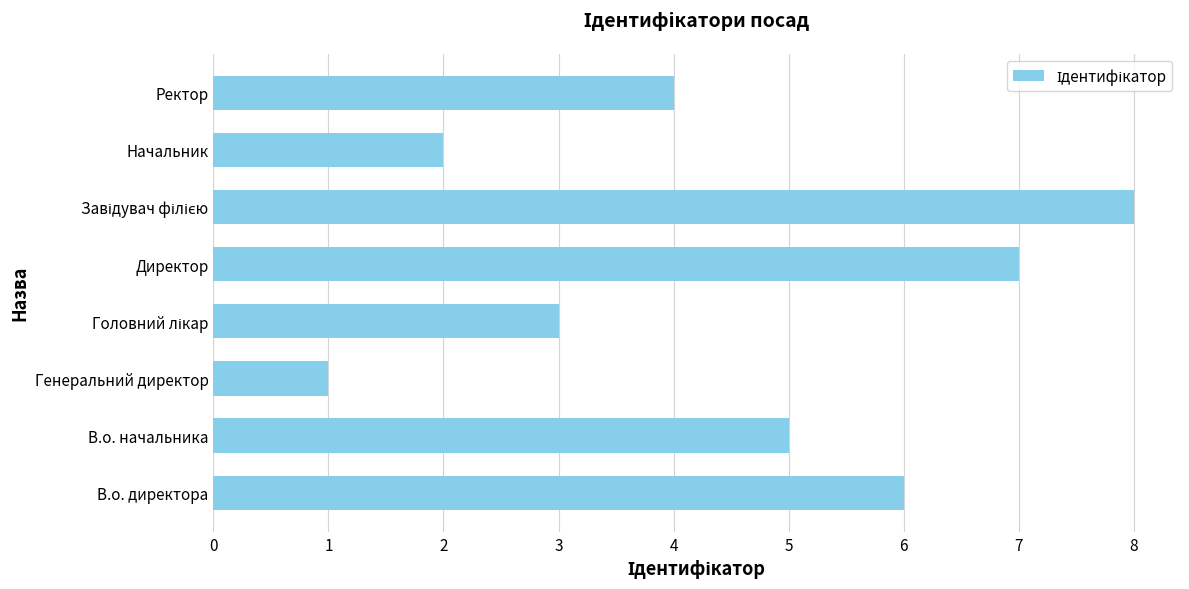

What is the sum of all values?

36